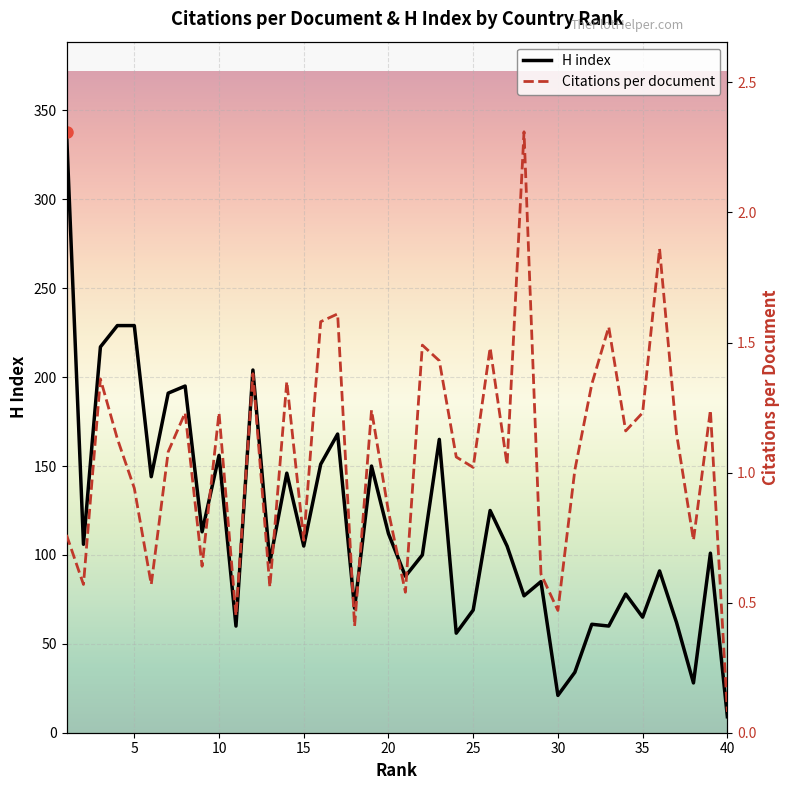

Reading left to right, what are all the values shown in this chart?

H index: 338.0	106.0	217.0	229.0	229.0	144.0	191.0	195.0	113.0	156.0	60.0	204.0	96.0	146.0	105.0	151.0	168.0	70.0	150.0	112.0	88.0	100.0	165.0	56.0	69.0	125.0	105.0	77.0	85.0	21.0	34.0	61.0	60.0	78.0	65.0	91.0	62.0	28.0	101.0	9.0
Citations per document: 0.8	0.6	1.4	1.1	0.9	0.6	1.1	1.2	0.6	1.2	0.5	1.4	0.6	1.4	0.7	1.6	1.6	0.4	1.2	0.8	0.5	1.5	1.4	1.1	1.0	1.5	1.0	2.3	0.6	0.5	1.0	1.3	1.6	1.2	1.2	1.9	1.1	0.7	1.2	0.1